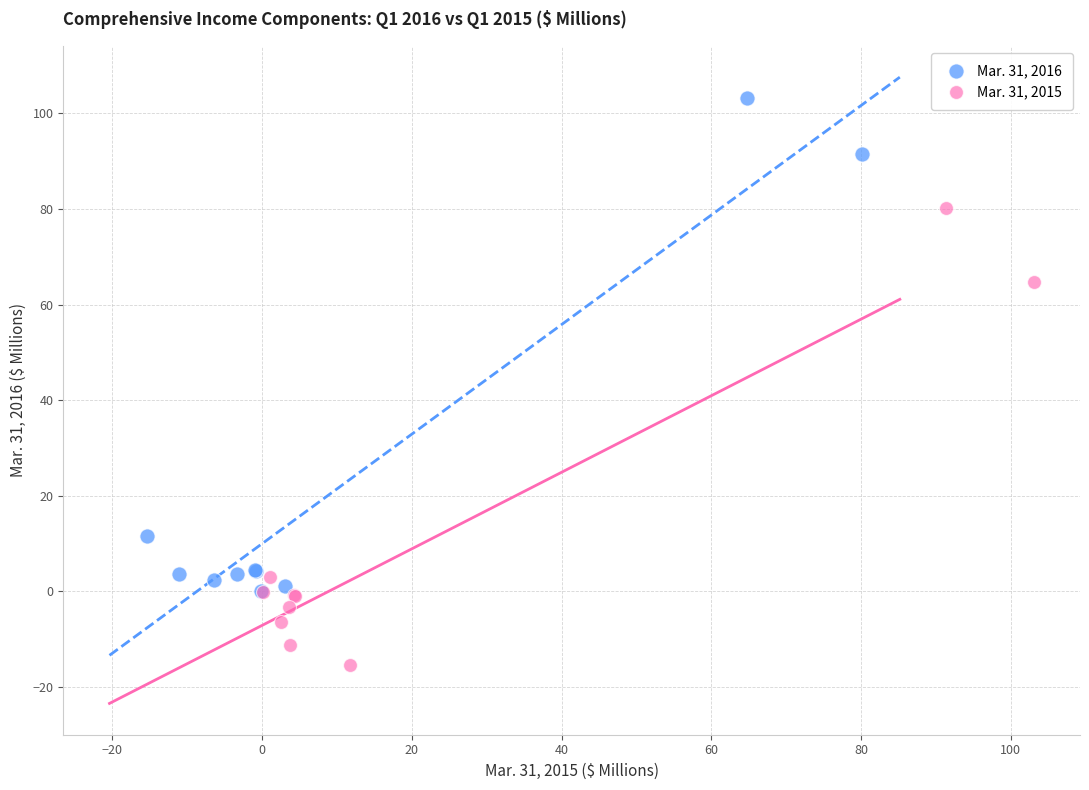

Which series reaches the minimum Y coordinate?

Mar. 31, 2015